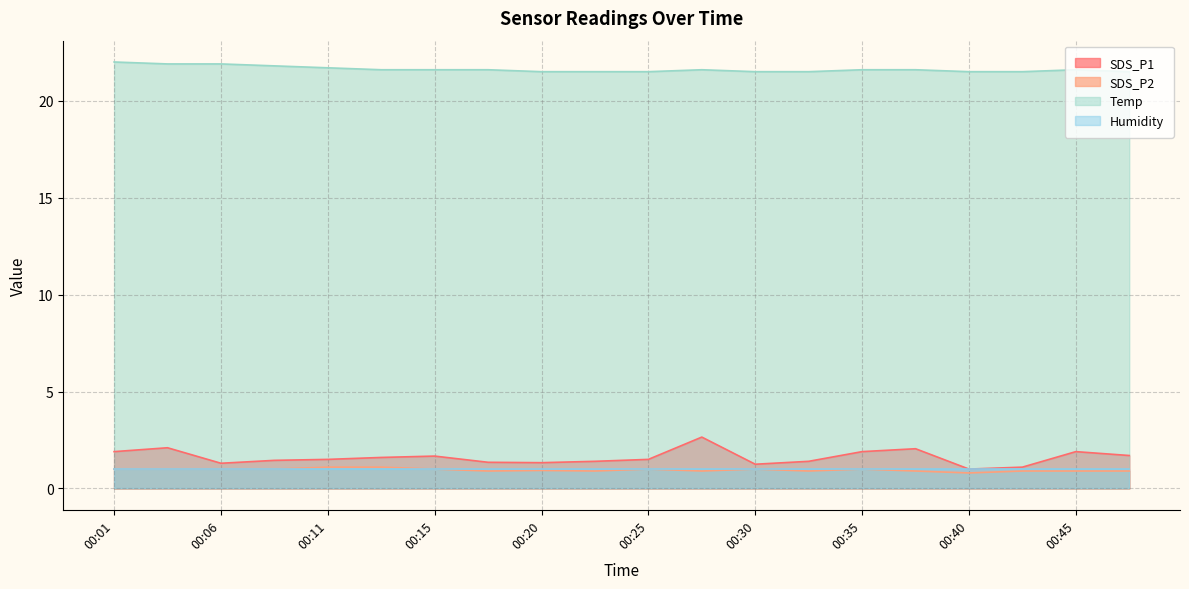

What is the difference between the maximum and second lowest values in the Temp series?

0.5